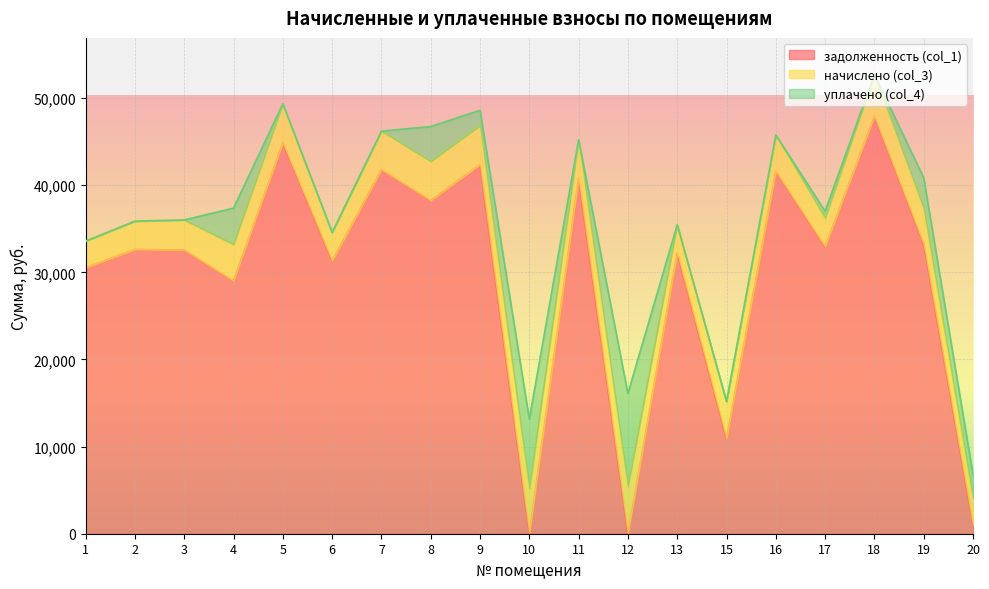

Which series has the largest range (max minus min)?

задолженность (col_1)